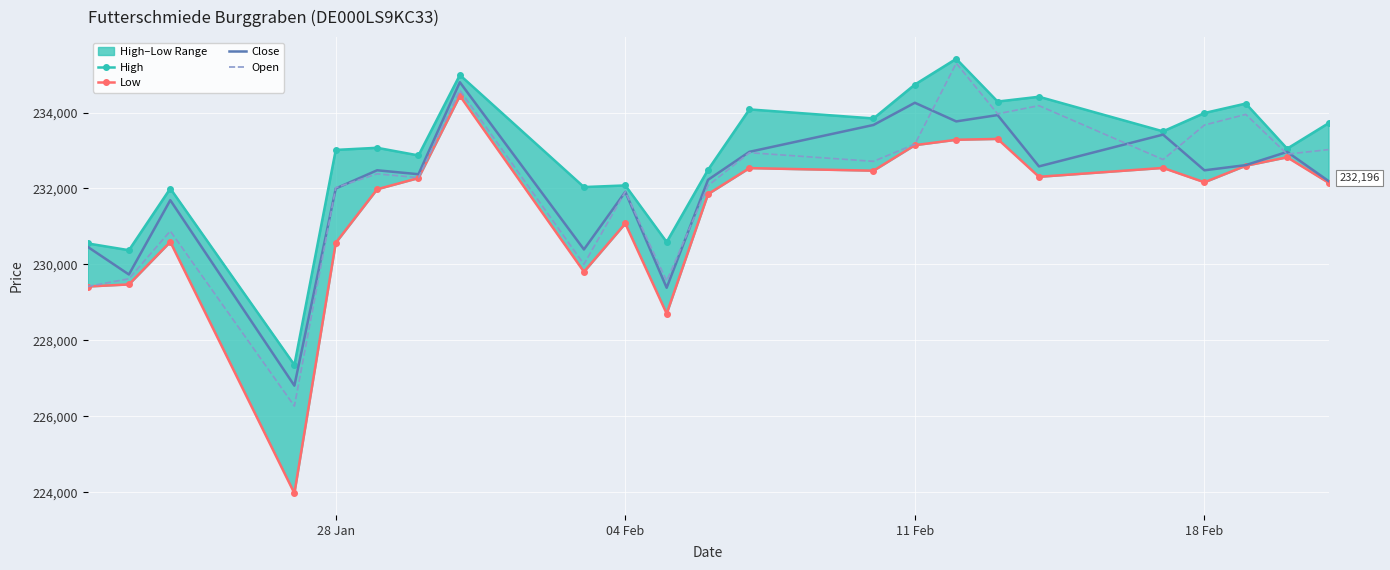

List the series in order of their peak value, highest first.

High, Open, Close, Low